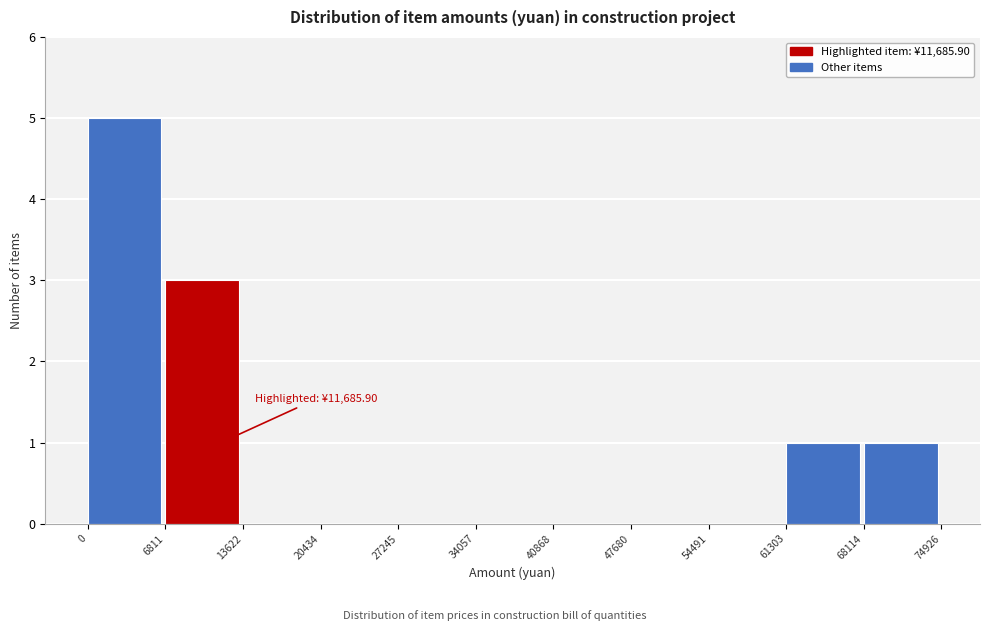

Which range on the x-axis has the tallest bar?

0 to 6811